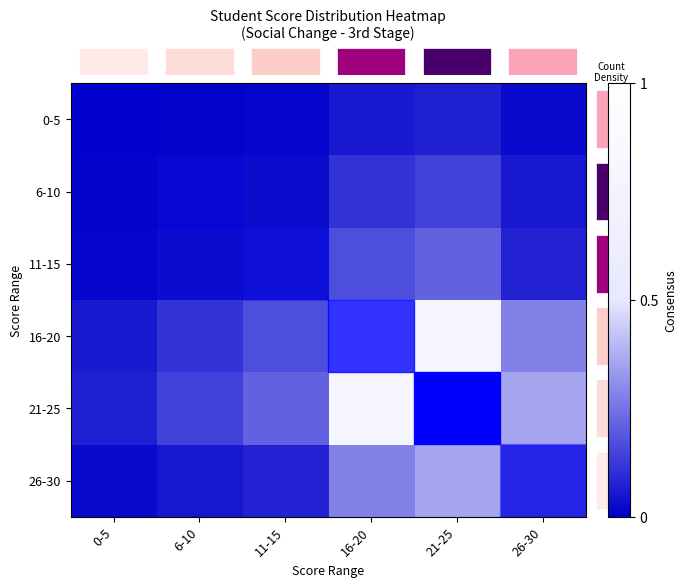

The row_5 series shows 0.0 at 0-5. True or false?

False